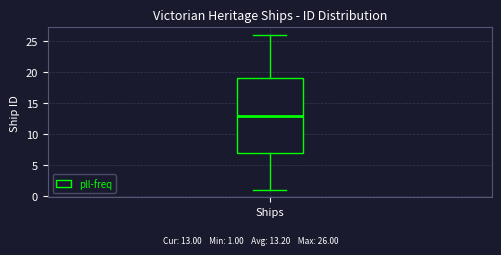

Transcribe this box plot: give where the median line is, the range the box spans, and where the two whiskers end, as read against the y-axis. The values are not printed on the chart, so give them approximately, as read against the axis.

median 13, box 7 to 19, whiskers 1 to 26